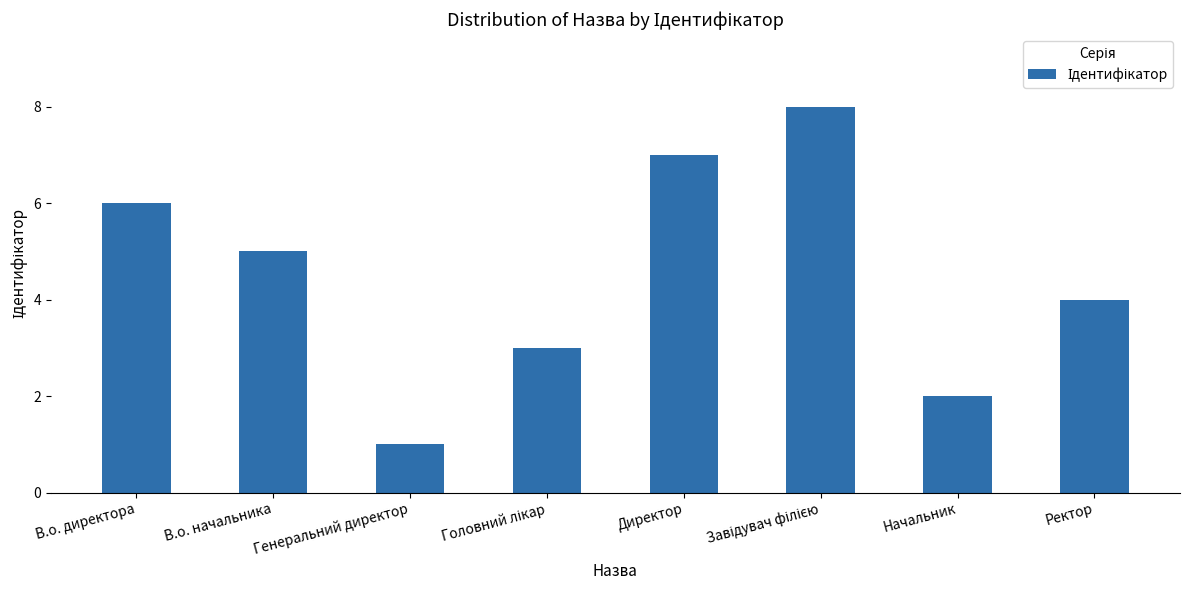

How many data points does each series have?

8